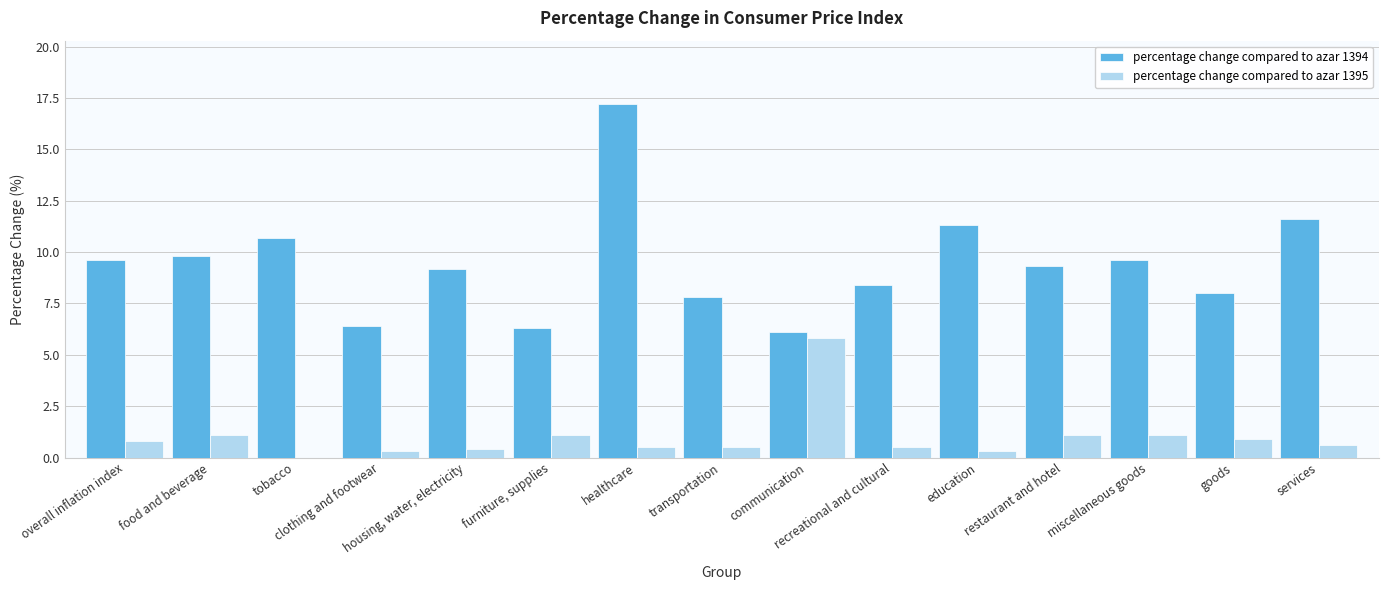

How many series are shown in this chart?

2